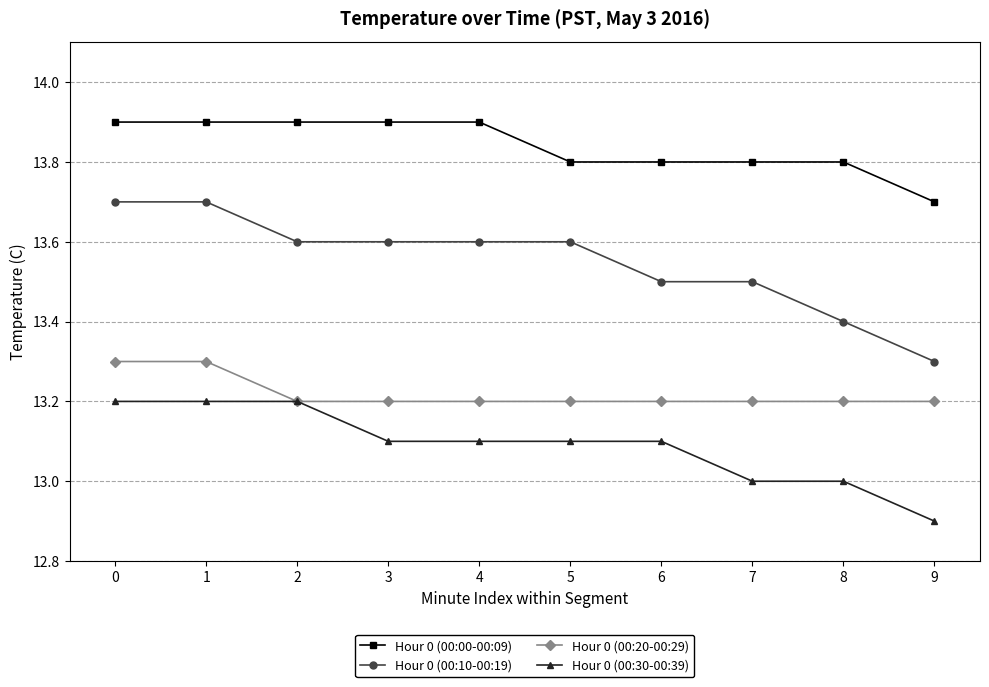

True or false: Hour 0 (00:10-00:19) and Hour 0 (00:00-00:09) cross at least once.

False